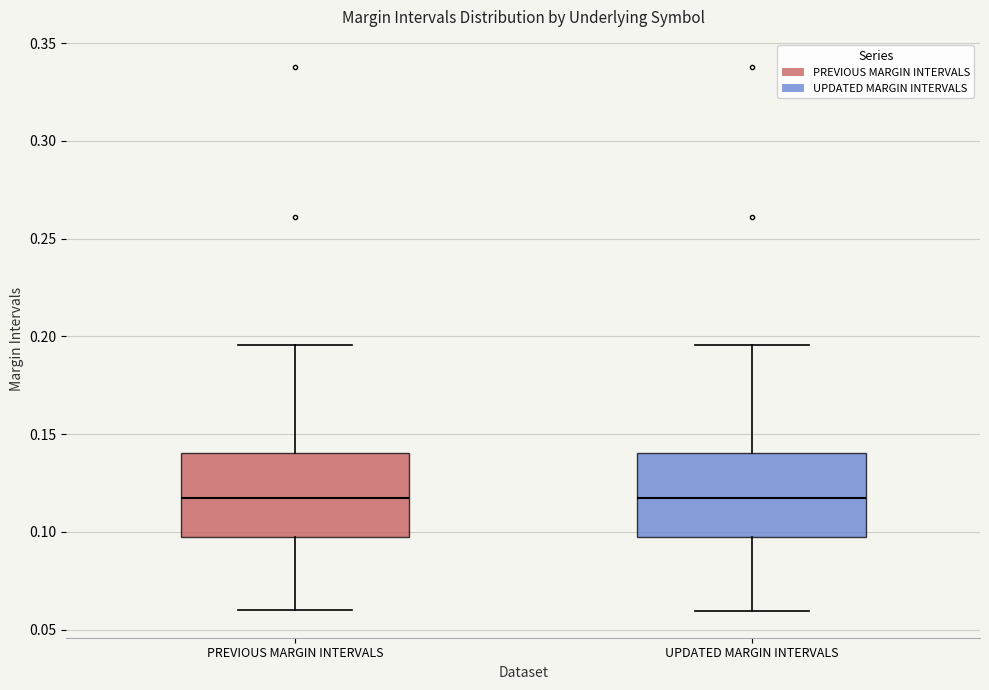

Where is the upper edge of the box for UPDATED MARGIN INTERVALS on the y-axis? The values are not printed on the chart, so give them approximately, as read against the axis.

0.140